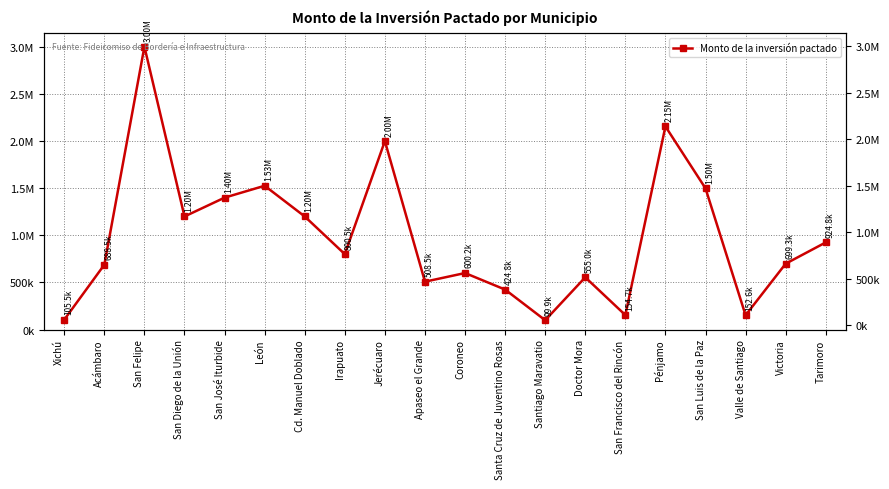

How many lines are shown in the chart?

1